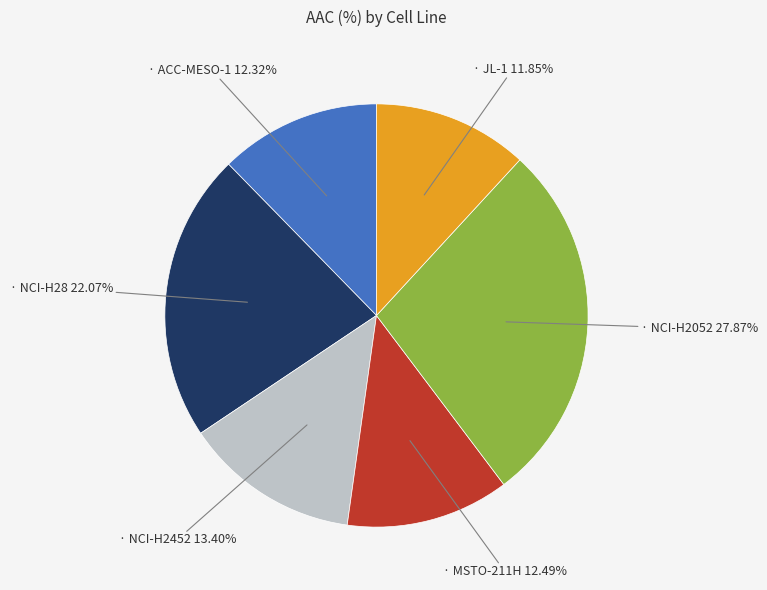

Does any single category account for the majority?

No